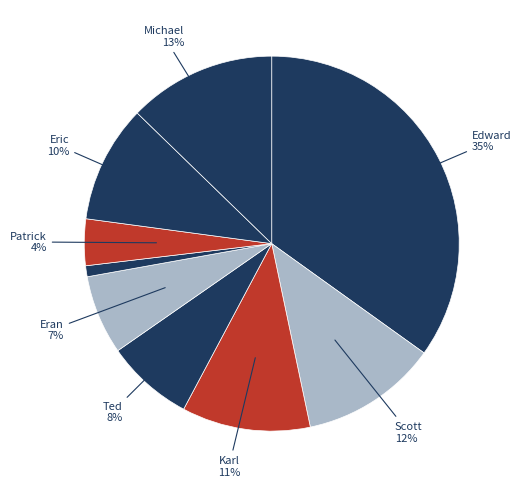

Count the number of slices in the pie.

9